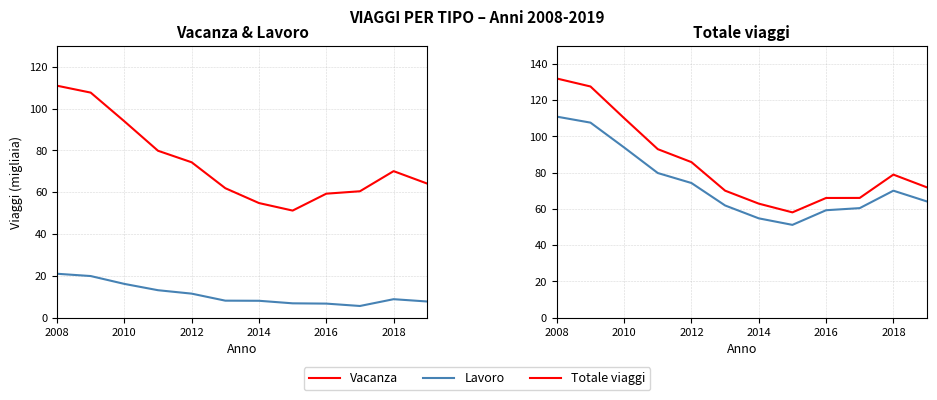

What is the difference between the maximum and second lowest values in the Lavoro series?

14.3